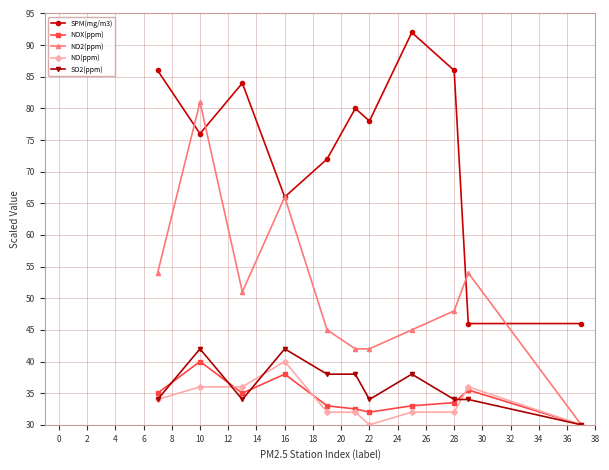

What is the value of the SO2(ppm) point at the 10th from the left?

34.0